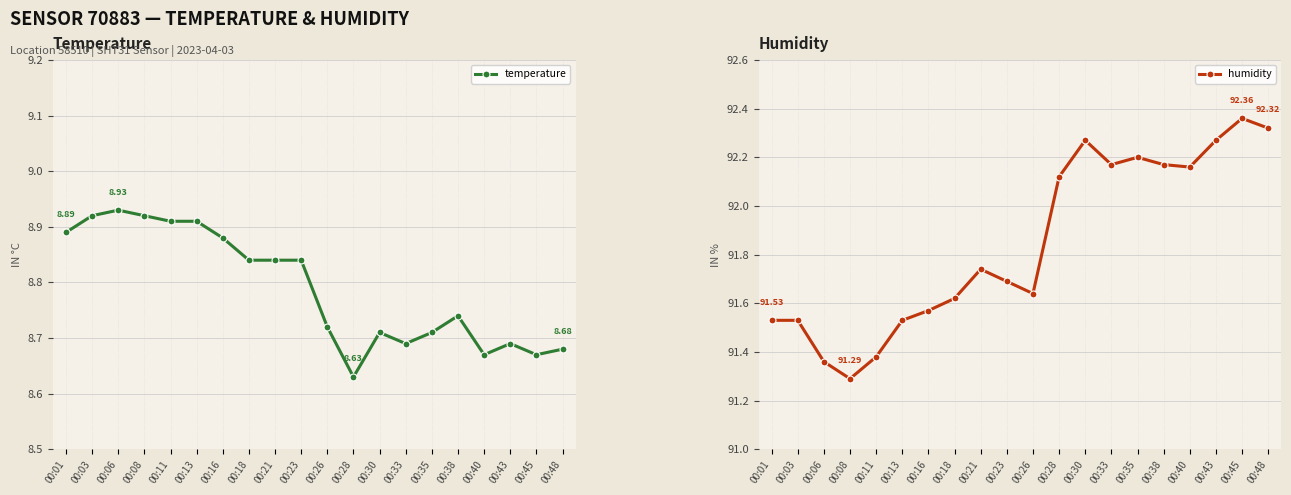

How many lines are shown in the chart?

2